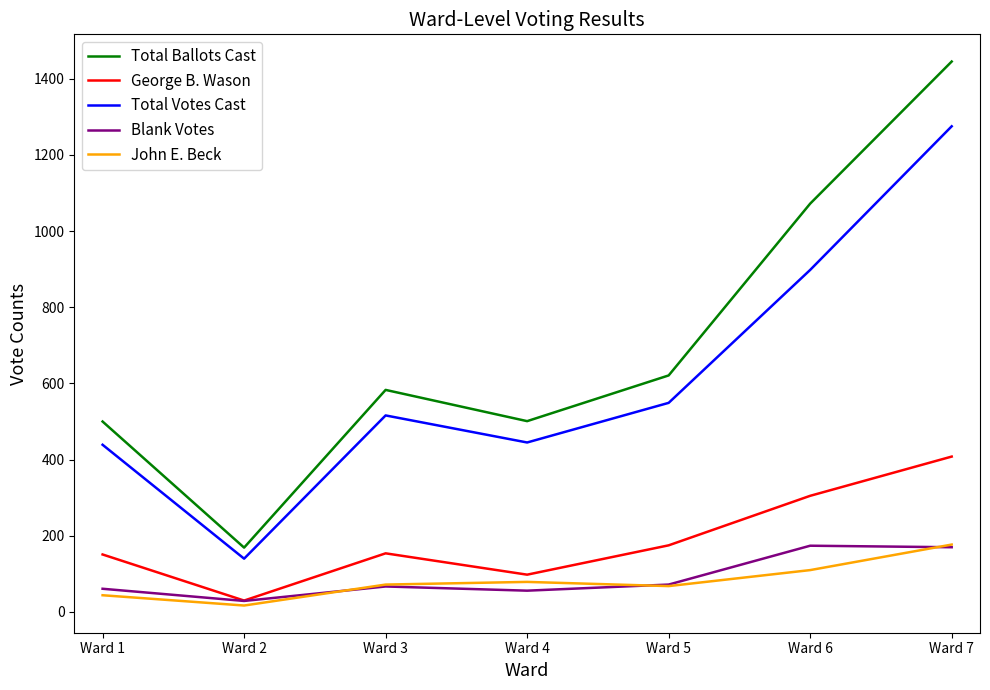

The value of Total Ballots Cast at Ward 6 is 1072. True or false?

True